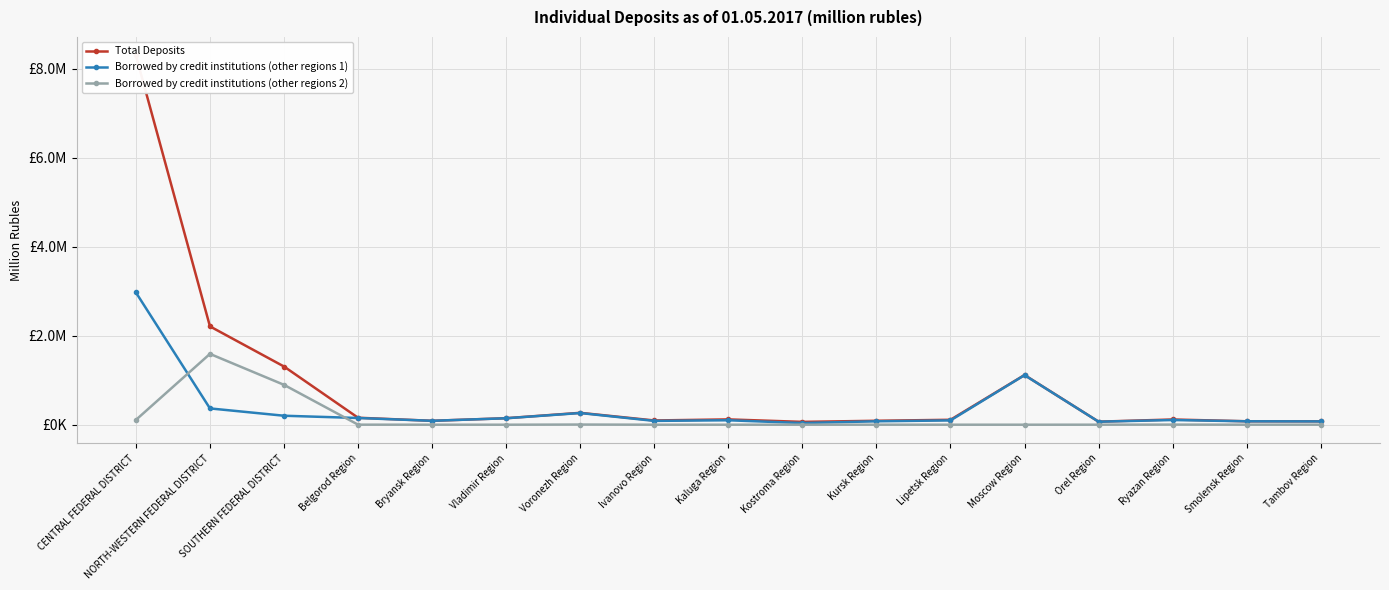

Which has a higher value, Voronezh Region or Lipetsk Region?

Voronezh Region